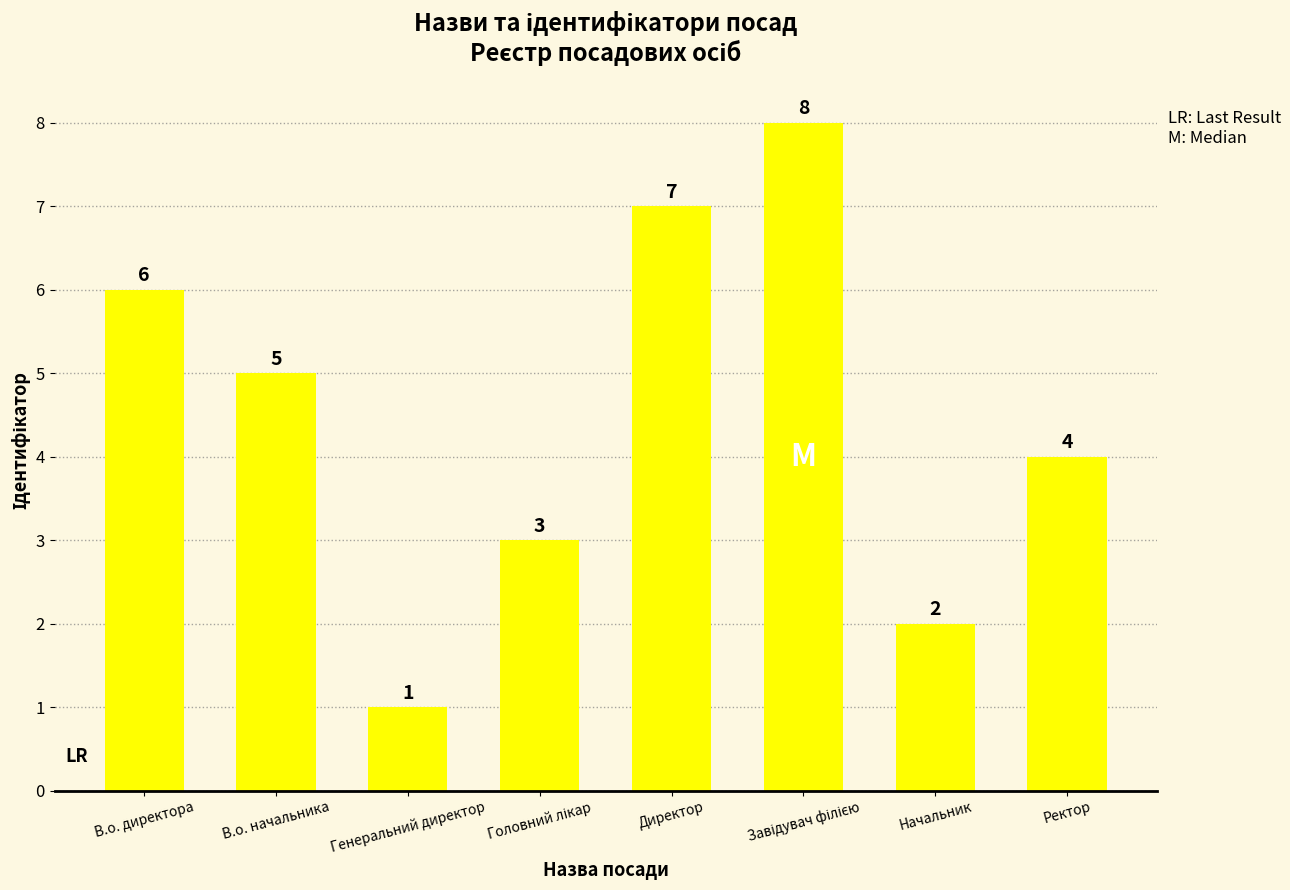

What is the maximum value shown in the chart?

8